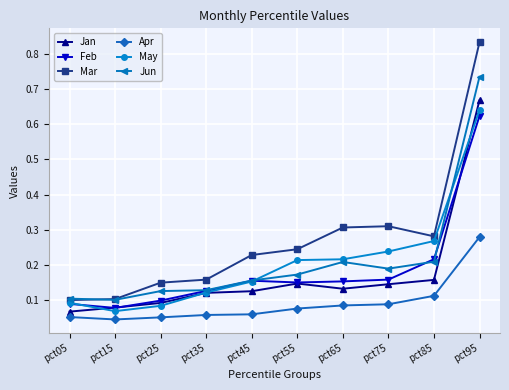

Between pct05 and pct45, which series saw the biggest shift?

Mar